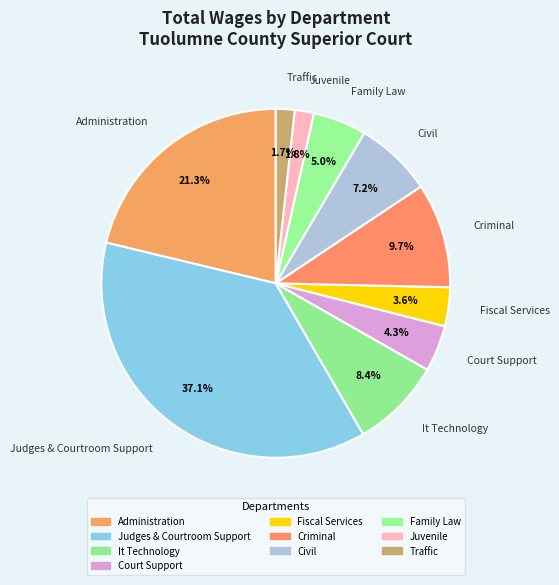

Count the number of slices in the pie.

10